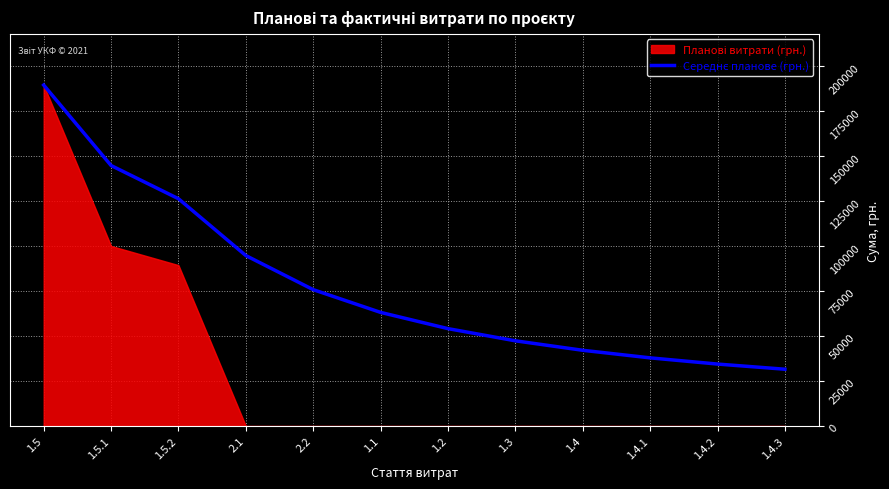

Is it true that the value at 1.4.2 is 59644.1?

False